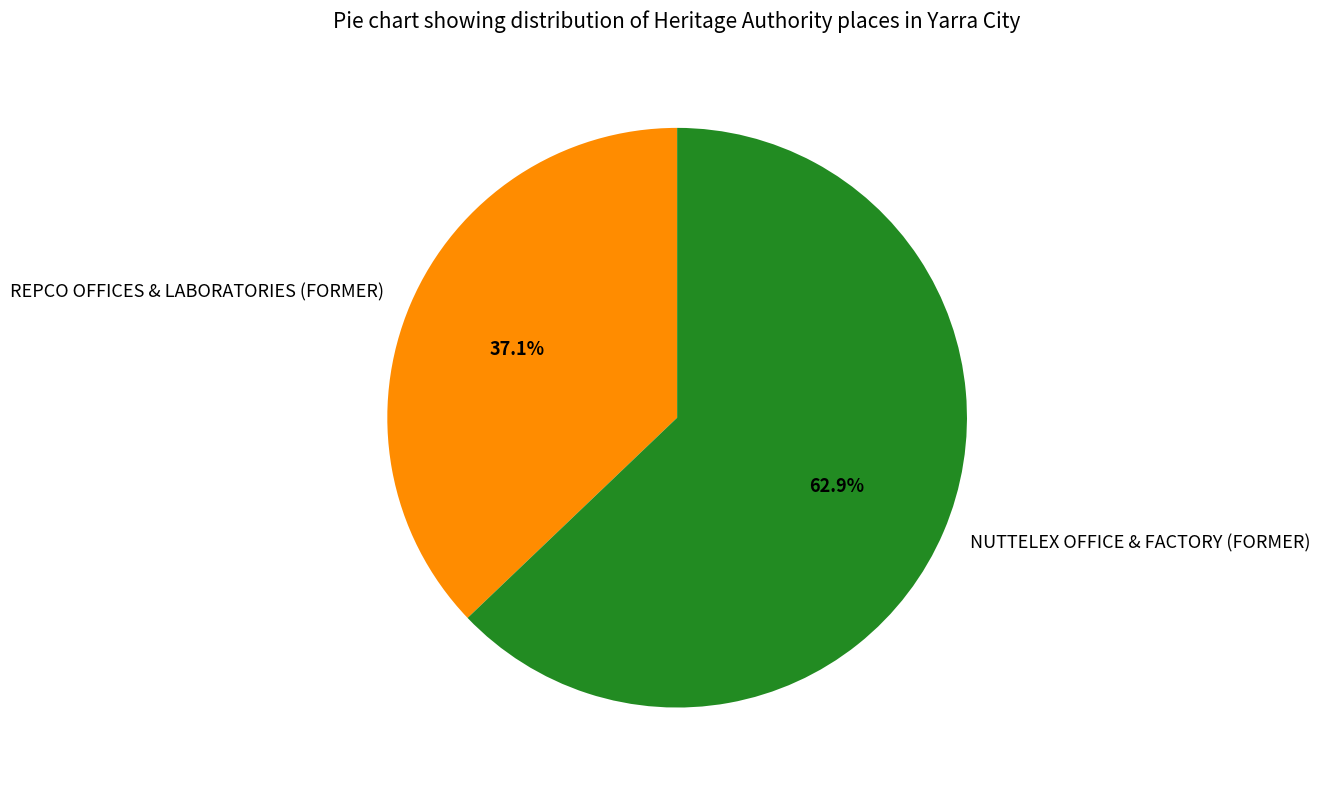

The REPCO OFFICES & LABORATORIES (FORMER) slice represents 29% of the pie. True or false?

False